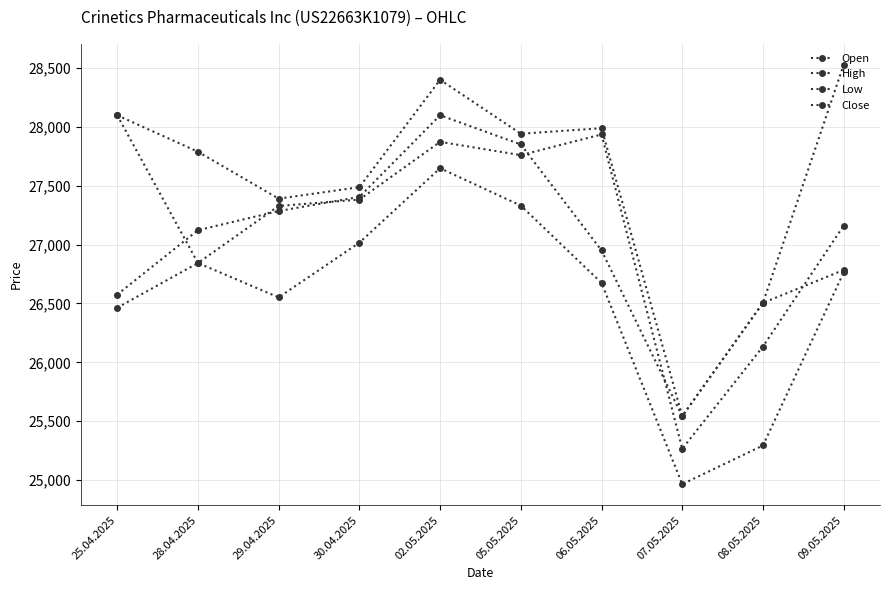

Reading right to left, extract all data points from this chart.

Open: 27162	26134	25265	27937	27761	27874	27383	27329	26844	28100
High: 28529	26505	25542	27990	27943	28402	27489	27391	27790	28100
Low: 26764	25293	24964	26675	27332	27650	27017	26552	26844	26464
Close: 26785	26505	25542	26951	27852	28100	27406	27286	27123	26576